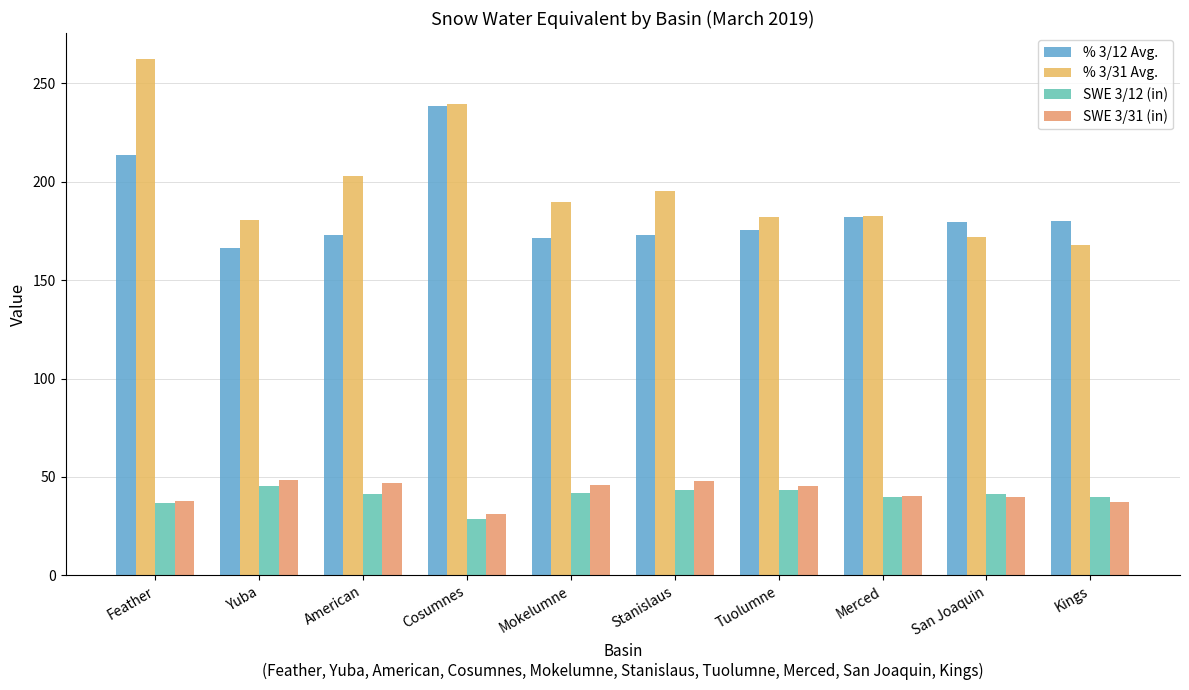

What is the sum of the SWE 3/31 (in) values at Cosumnes and Mokelumne?

77.3